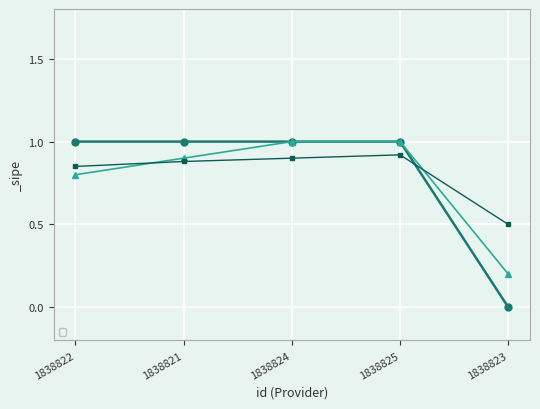

Reading left to right, transcribe all the data shown in this chart.

1	1	1	1	0